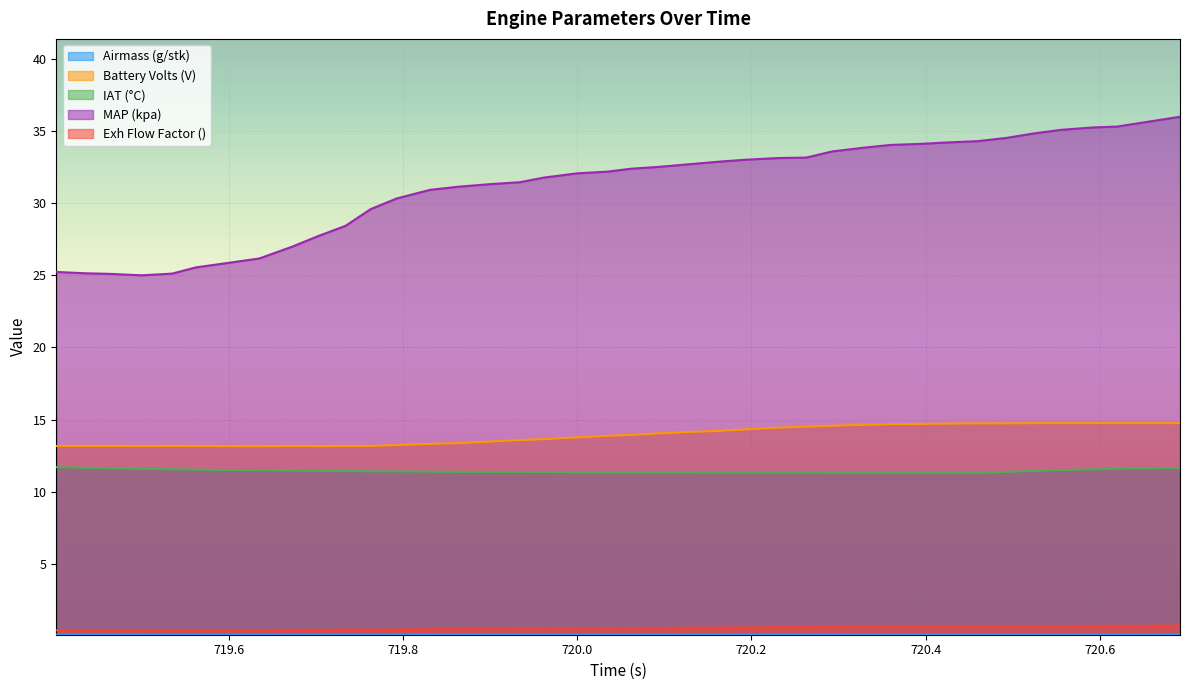

Which series has the largest total across all categories?

MAP (kpa)